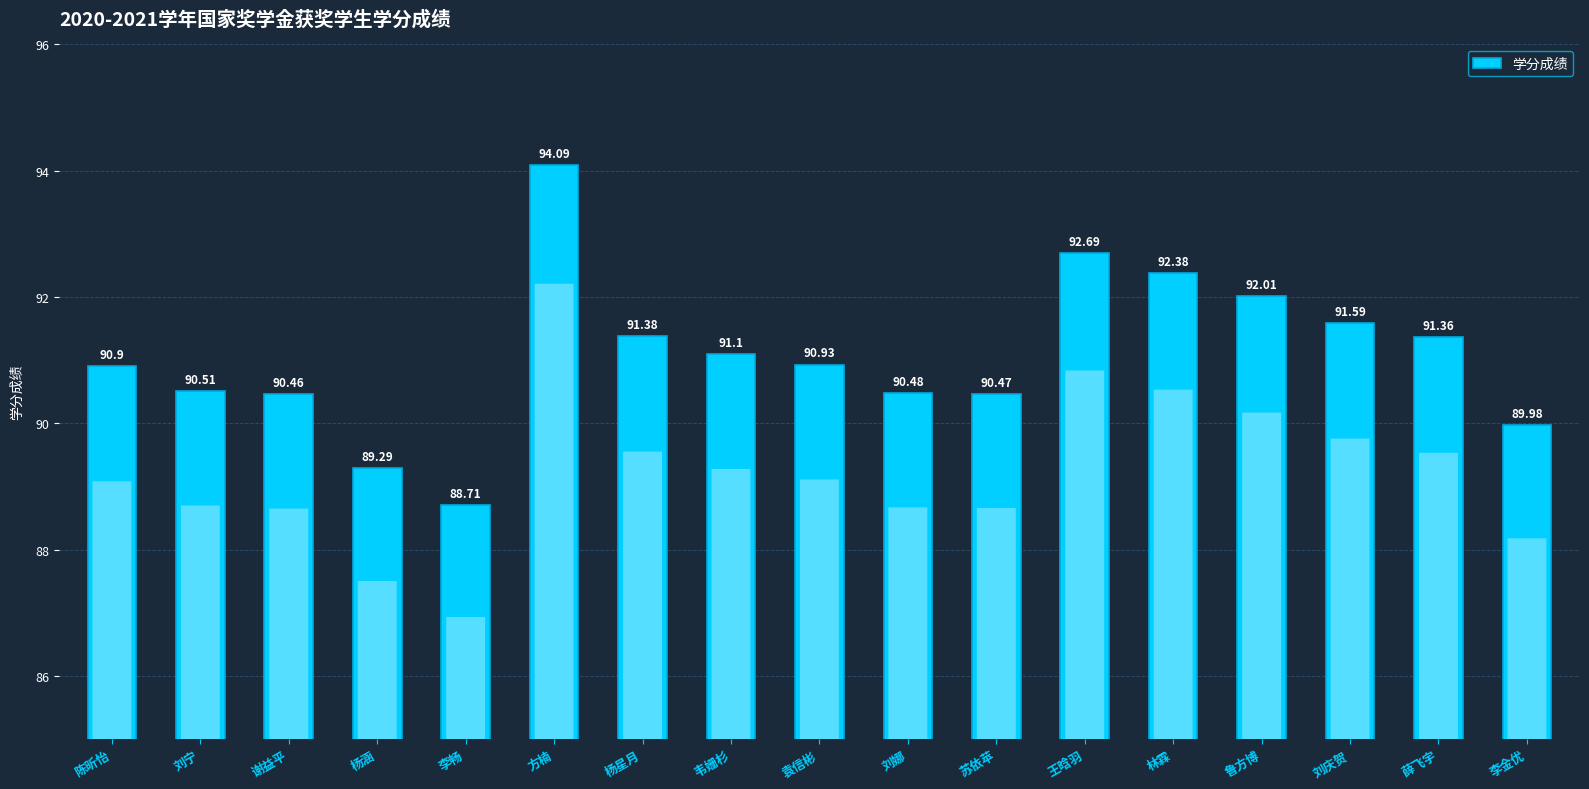

Reading left to right, transcribe all the data shown in this chart.

陈昕怡=90.9	刘宁=90.5	谢益平=90.5	杨涵=89.3	李畅=88.7	方楠=94.1	杨星月=91.4	韦姗杉=91.1	袁信彬=90.9	刘娜=90.5	苏依苹=90.5	王晗羽=92.7	林霖=92.4	鲁方博=92.0	刘庆贺=91.6	薛飞宇=91.4	李金优=90.0